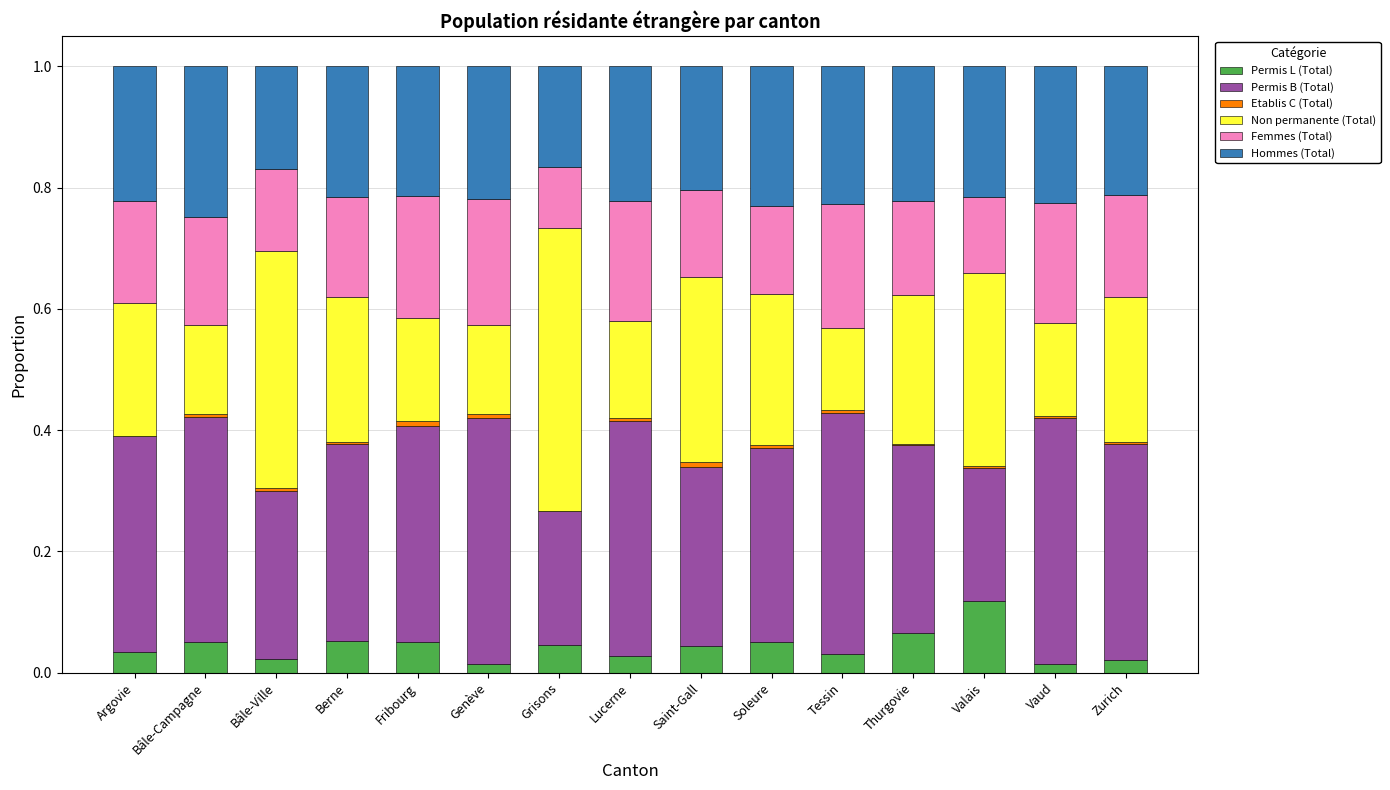

Which category has the highest value in the Permis L (Total) series?

Valais